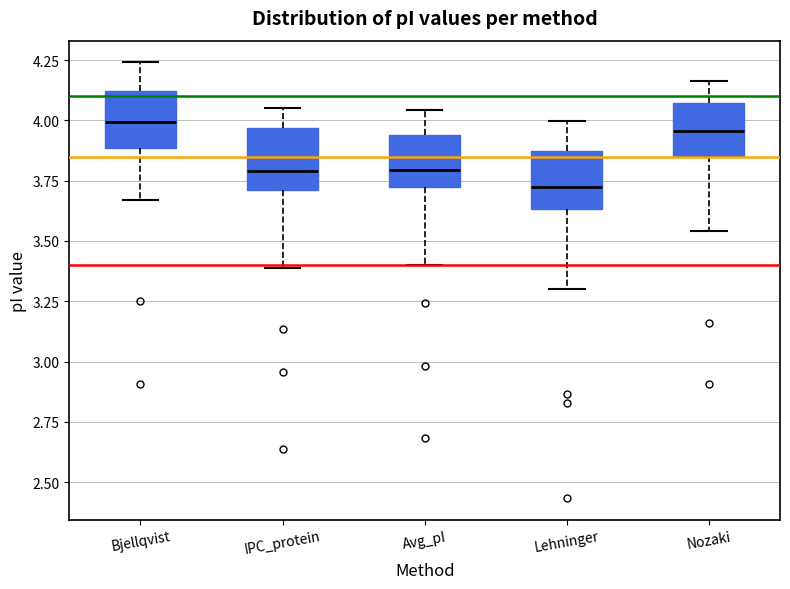

Reading left to right, transcribe this box plot: for each box, give where its median line is, the range the box spans, and where its two whiskers end, as read against the y-axis. The values are not printed on the chart, so give them approximately, as read against the axis.

Bjellqvist: median 4.00, box 3.90 to 4.10, whiskers 3.65 to 4.25
IPC_protein: median 3.80, box 3.70 to 3.95, whiskers 3.40 to 4.05
Avg_pI: median 3.80, box 3.70 to 3.95, whiskers 3.40 to 4.05
Lehninger: median 3.75, box 3.65 to 3.85, whiskers 3.30 to 4.00
Nozaki: median 3.95, box 3.85 to 4.05, whiskers 3.55 to 4.15